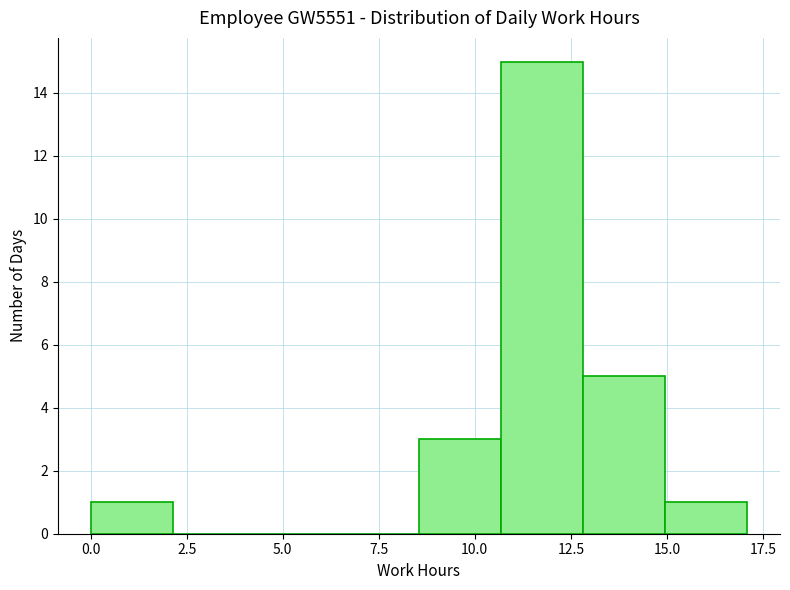

Which range on the x-axis has the tallest bar?

10.5 to 13.0